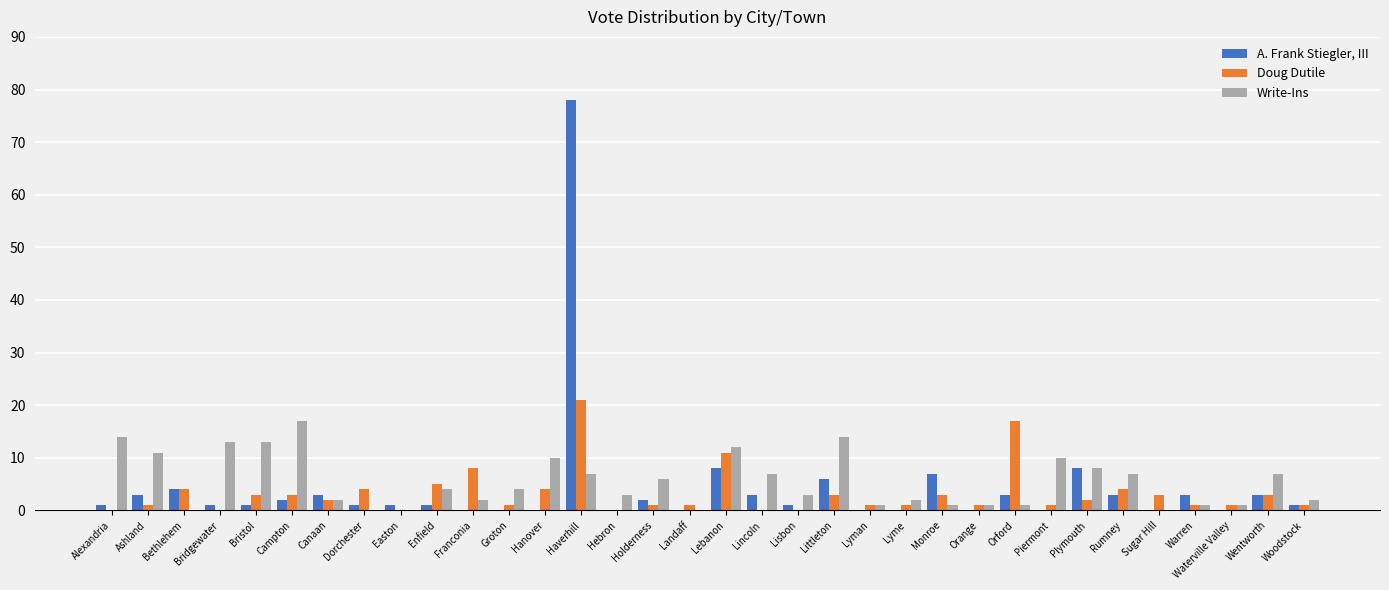

What is the greatest value displayed?

78